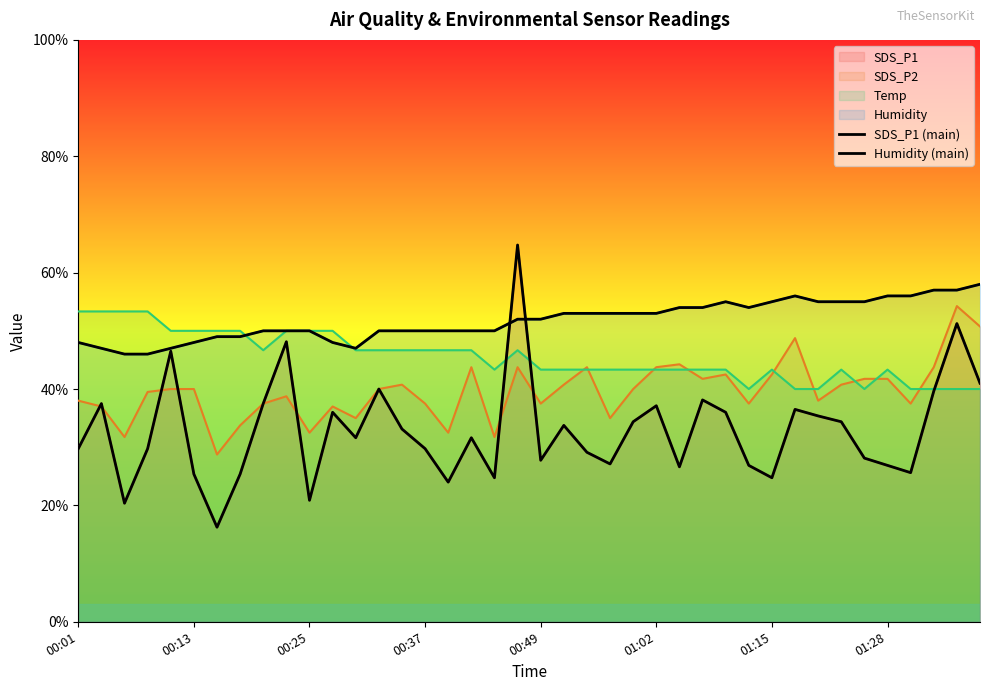

The value of SDS_P1 (main) at 27 is 38.1. True or false?

True